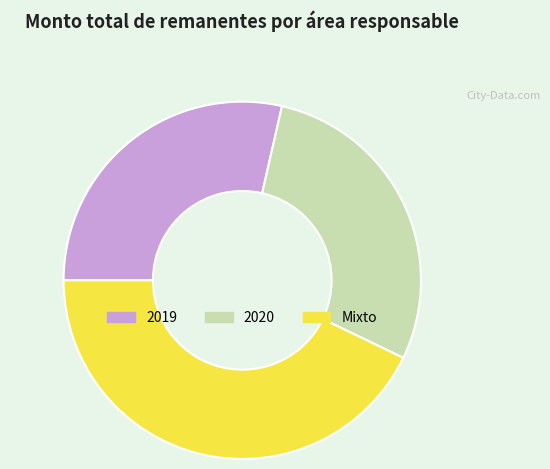

Which has a higher value, Mixto or 2020?

Mixto